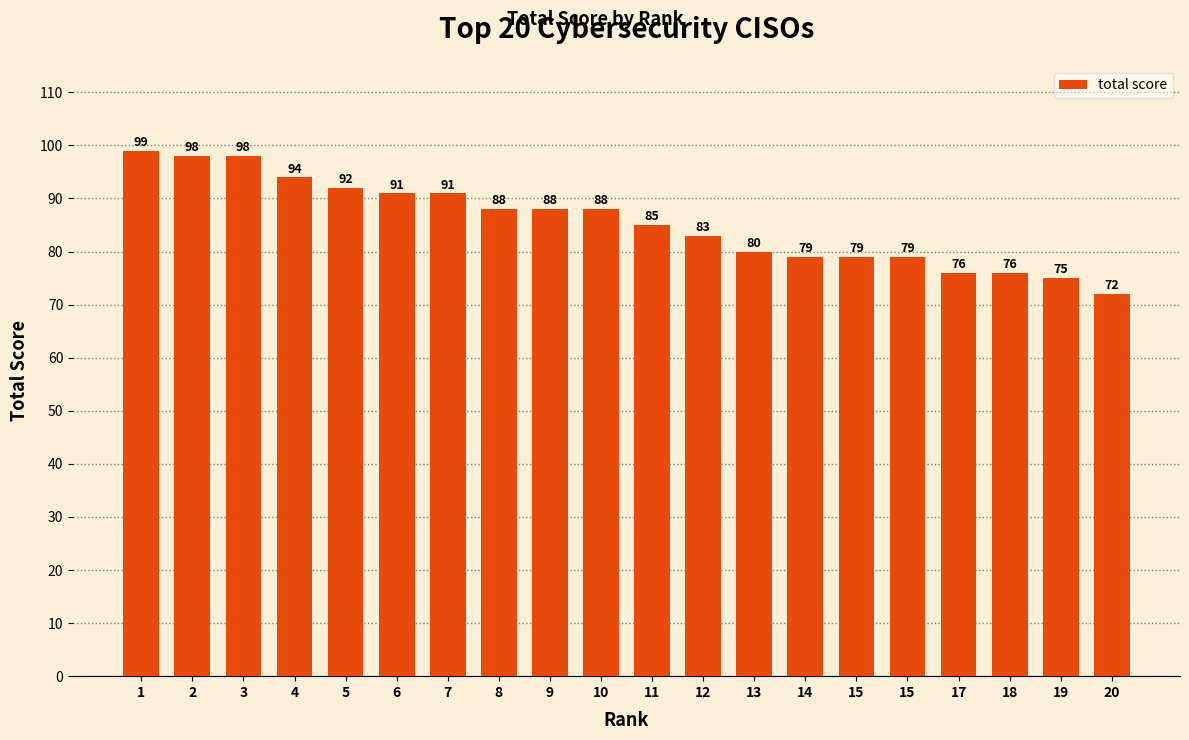

Does the chart contain any negative values?

No